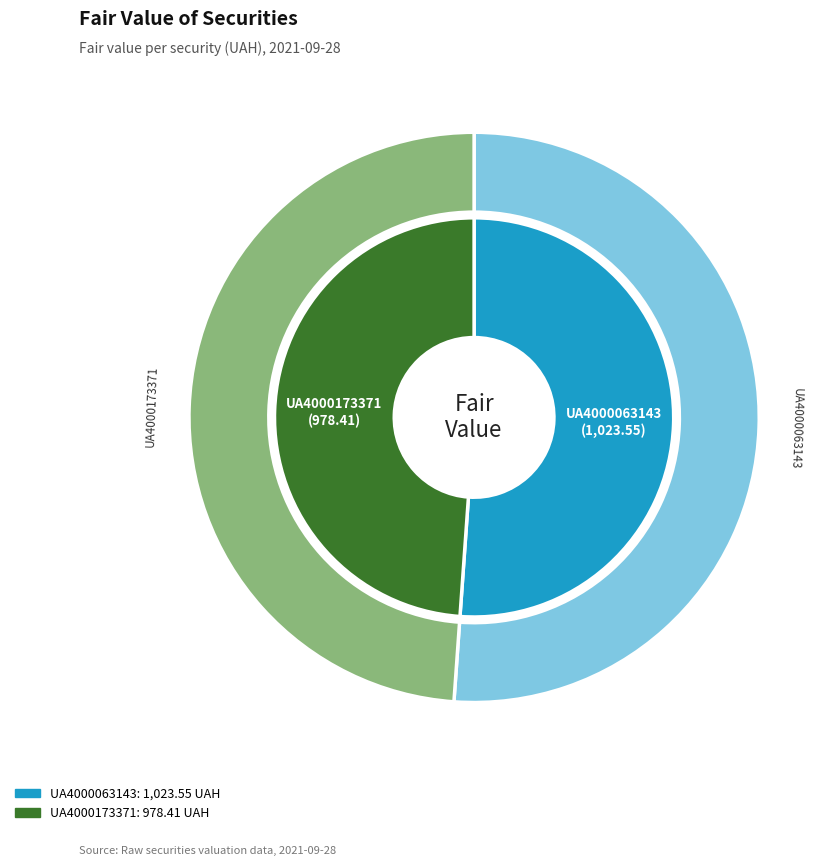

The UA4000173371 slice represents 49% of the pie. True or false?

True